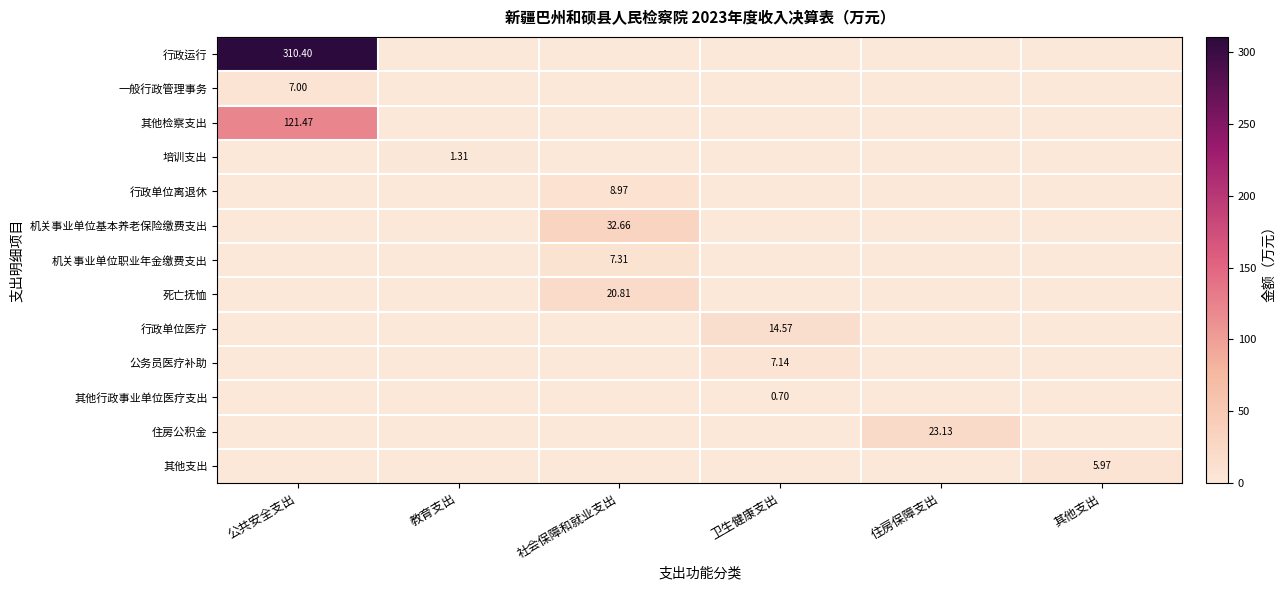

Rank the series by their maximum value, from highest to lowest.

行政运行, 其他检察支出, 机关事业单位基本养老保险缴费支出, 住房公积金, 死亡抚恤, 行政单位医疗, 行政单位离退休, 机关事业单位职业年金缴费支出, 公务员医疗补助, 一般行政管理事务, 其他支出, 培训支出, 其他行政事业单位医疗支出